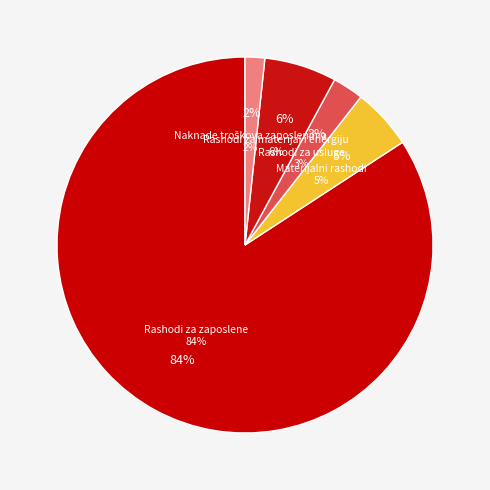

Which category has the biggest portion of the pie?

Rashodi za zaposlene